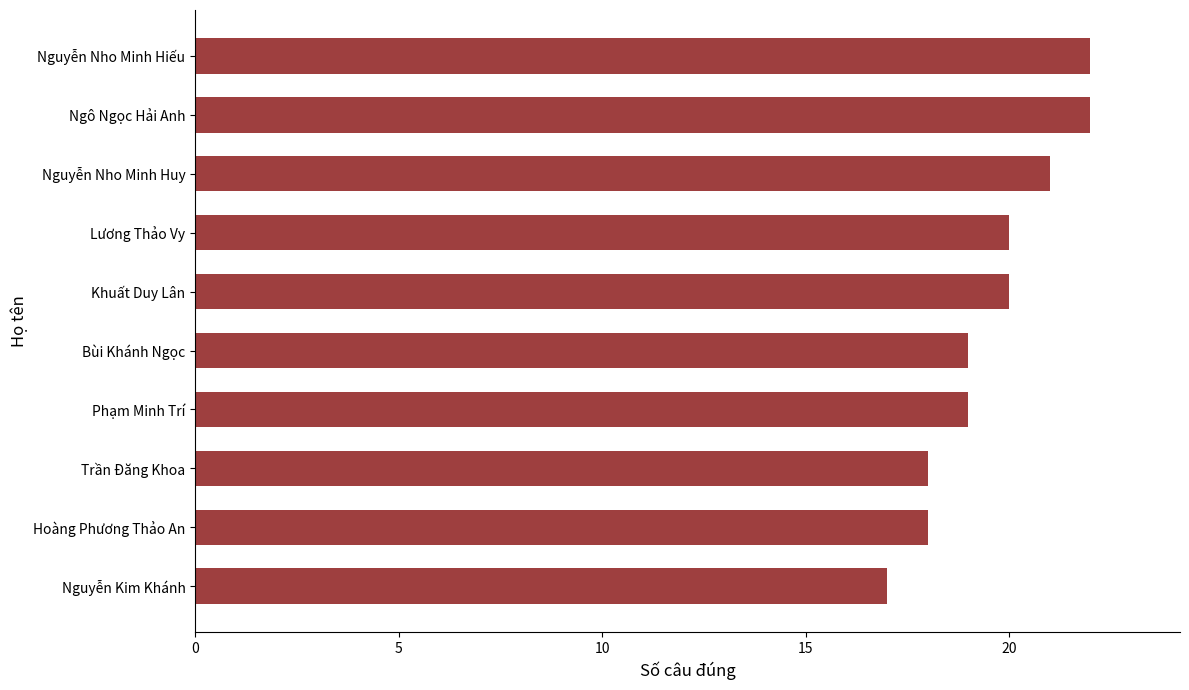

What is the ratio of the value at Khuất Duy Lân to the value at Nguyễn Nho Minh Huy?

1.0